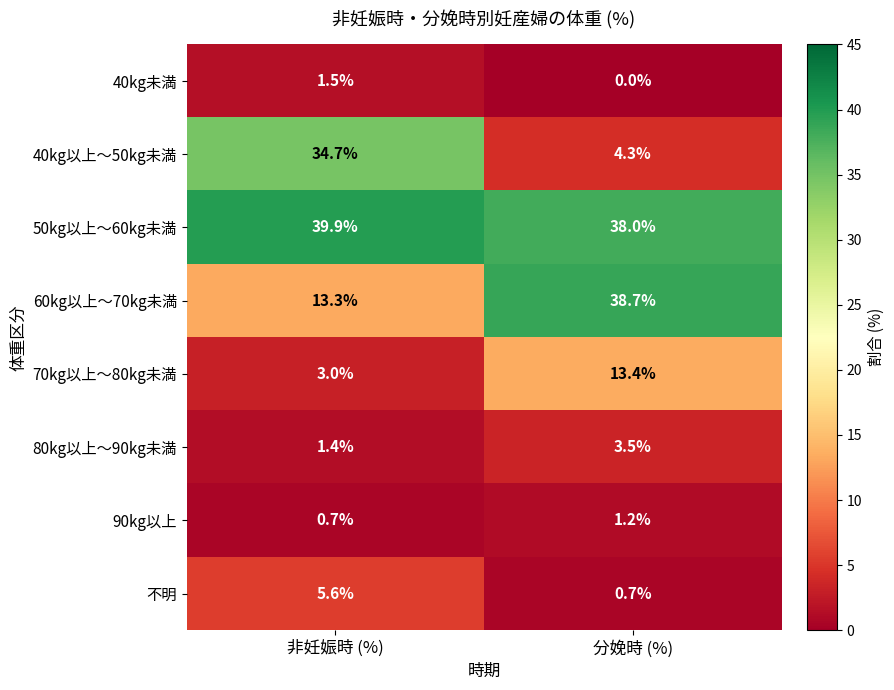

True or false: 80kg以上～90kg未満 has a value of 1.4 at 非妊娠時 (%).

True